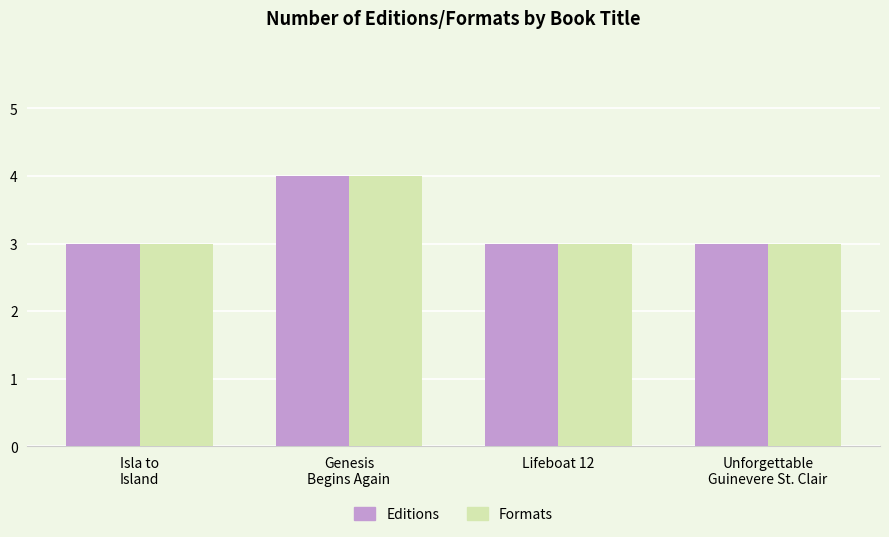

Which label corresponds to the largest value in the chart?

Genesis
Begins Again